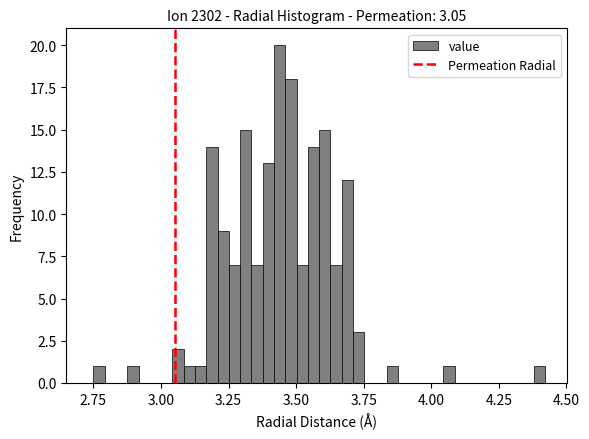

Around what value on the x-axis is the tallest bar? Give the approximate position of its centre, as read against the axis.

3.45